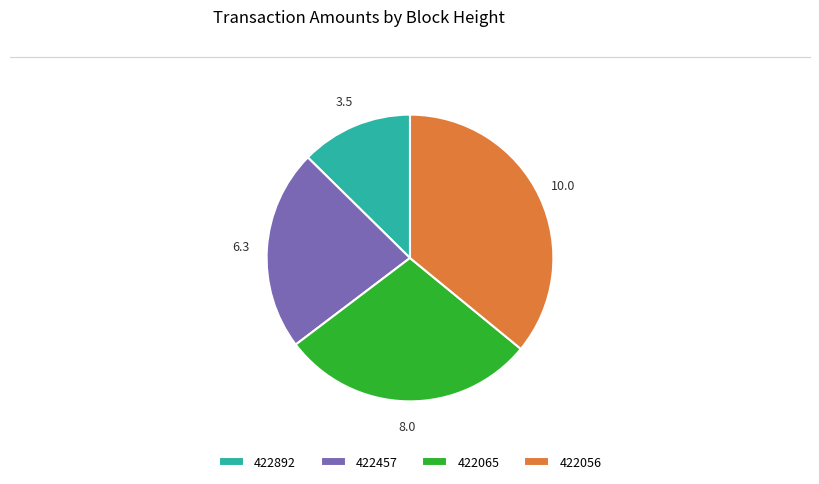

Is 422056 the majority of the pie?

No